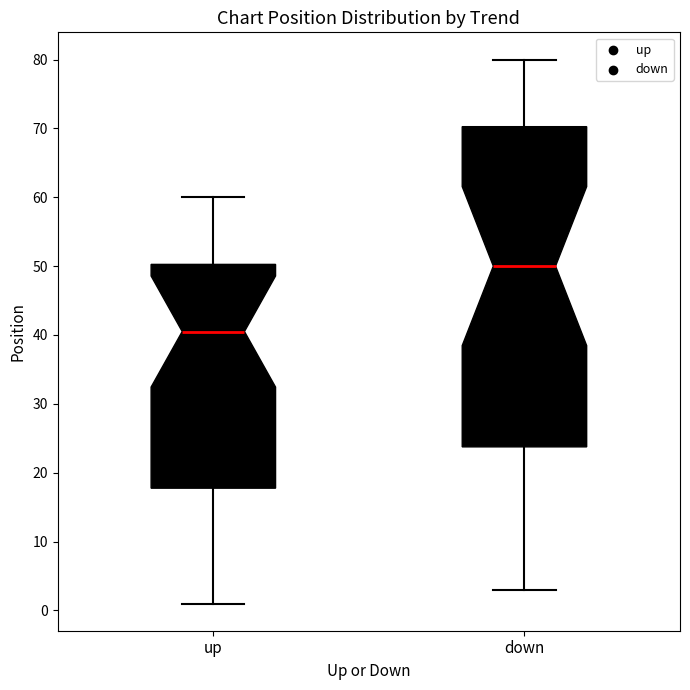

Reading left to right, transcribe this box plot: for each box, give where its median line is, the range the box spans, and where its two whiskers end, as read against the y-axis. The values are not printed on the chart, so give them approximately, as read against the axis.

up: median 41, box 18 to 50, whiskers 1 to 60
down: median 50, box 24 to 70, whiskers 3 to 80